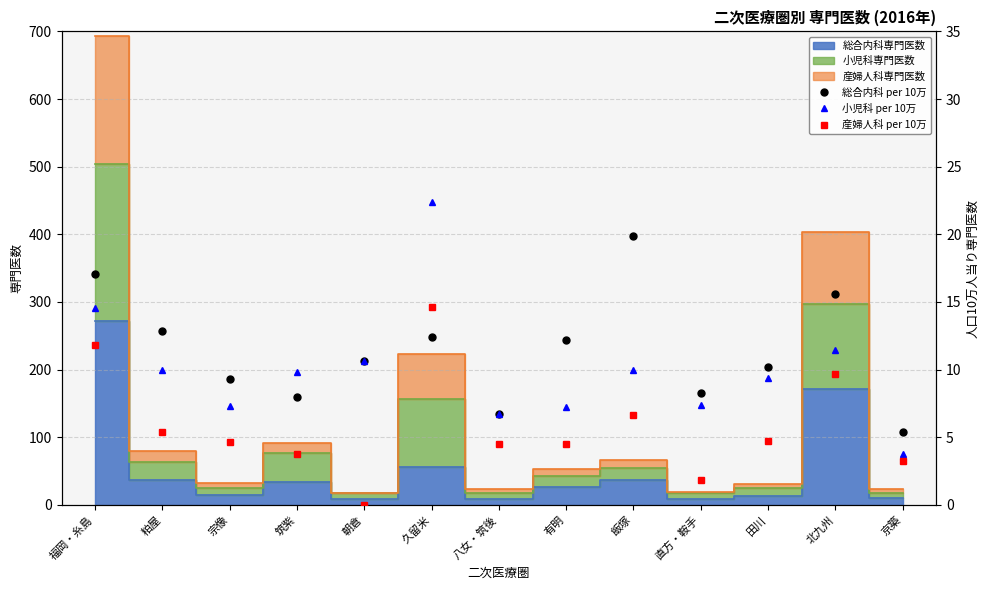

Reading right to left, what are all the values shown in this chart?

総合内科 per 10万: 5.4	15.6	10.2	8.3	19.9	12.2	6.7	12.4	10.7	8.0	9.3	12.8	17.0
小児科 per 10万: 3.8	11.5	9.4	7.4	9.9	7.2	6.7	22.4	10.7	9.8	7.3	10.0	14.5
産婦人科 per 10万: 3.2	9.7	4.7	1.8	6.6	4.5	4.5	14.6	0.0	3.7	4.7	5.3	11.8